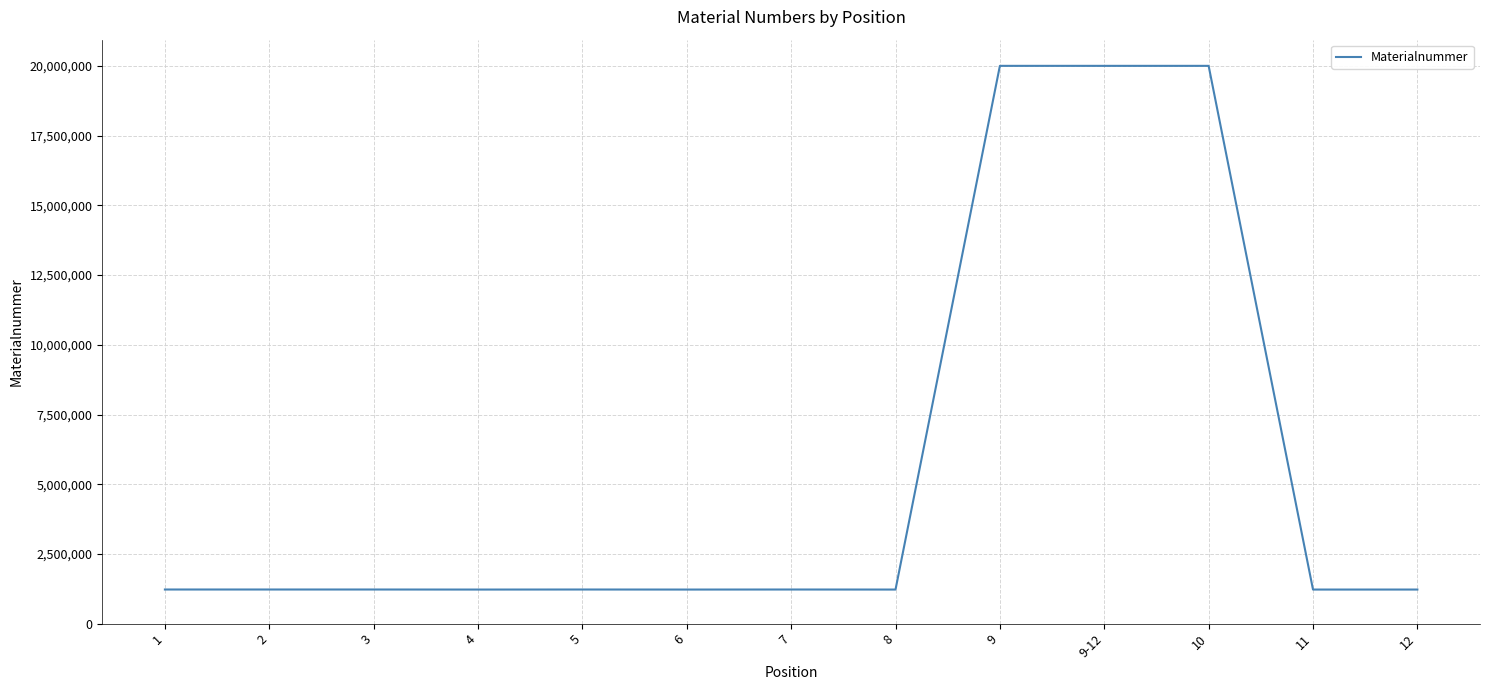

Which has a higher value, 10 or 7?

10